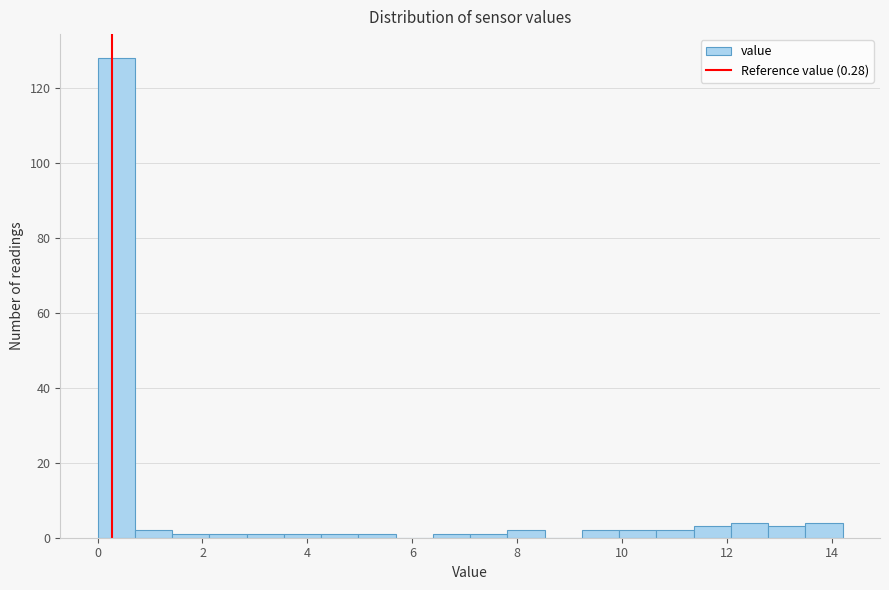

Read against the x-axis, roughly where is the centre of the tallest bar?

0.4